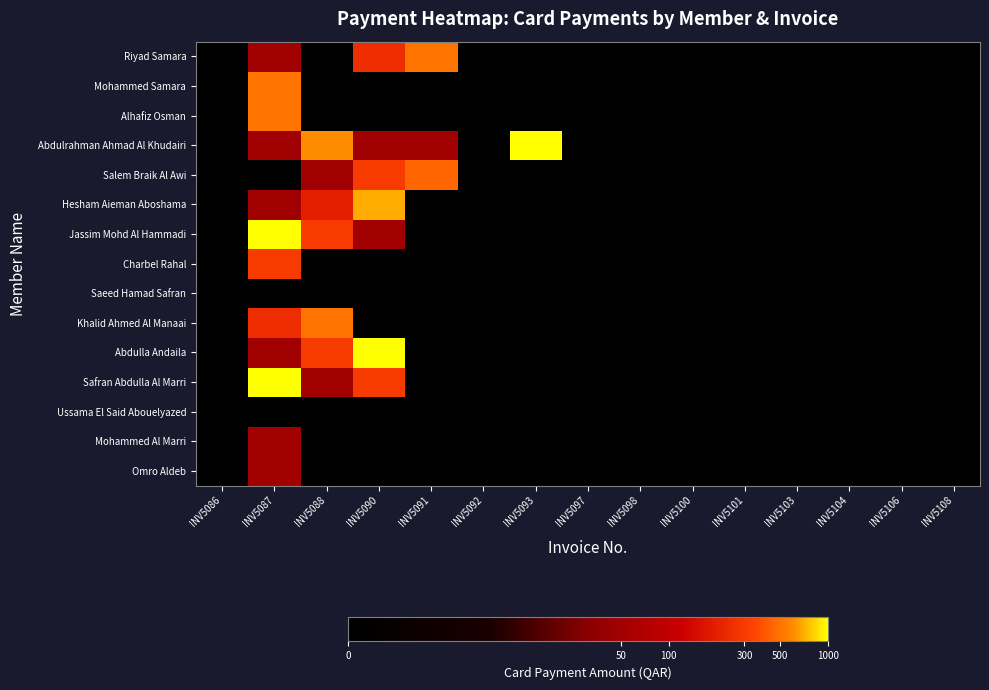

What is the greatest value displayed?

3.0